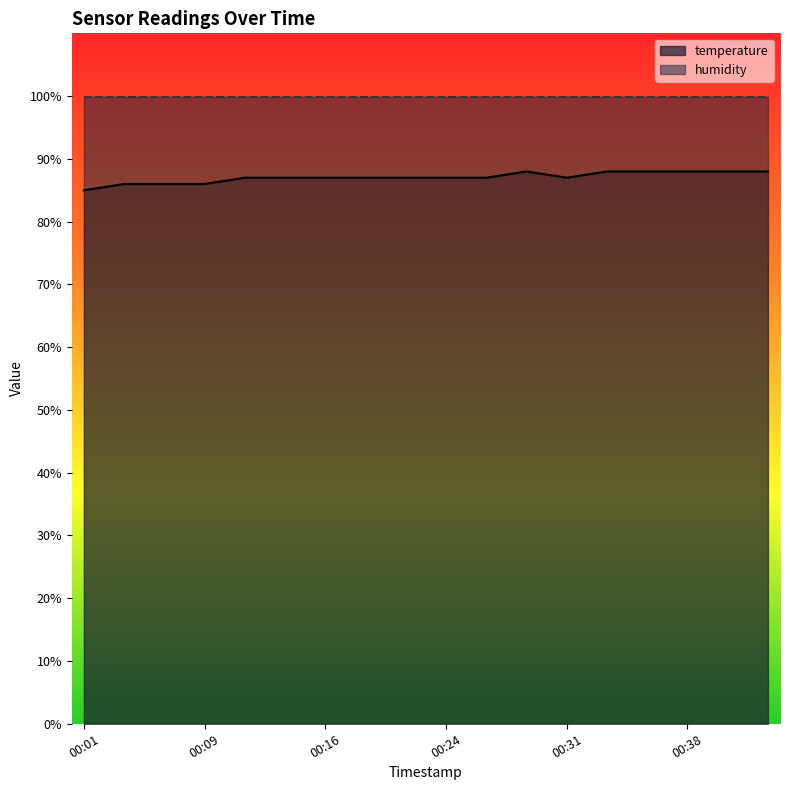

True or false: the data shows 88 at 00:36.

True